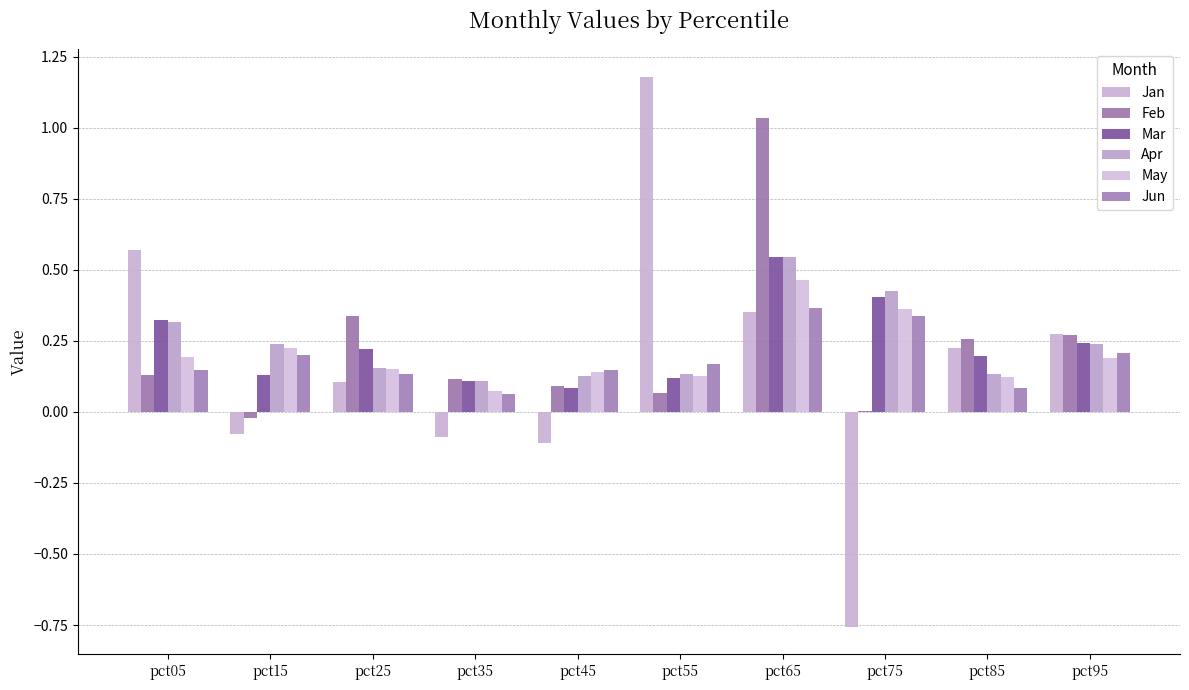

What is the sum of all May values?

2.0